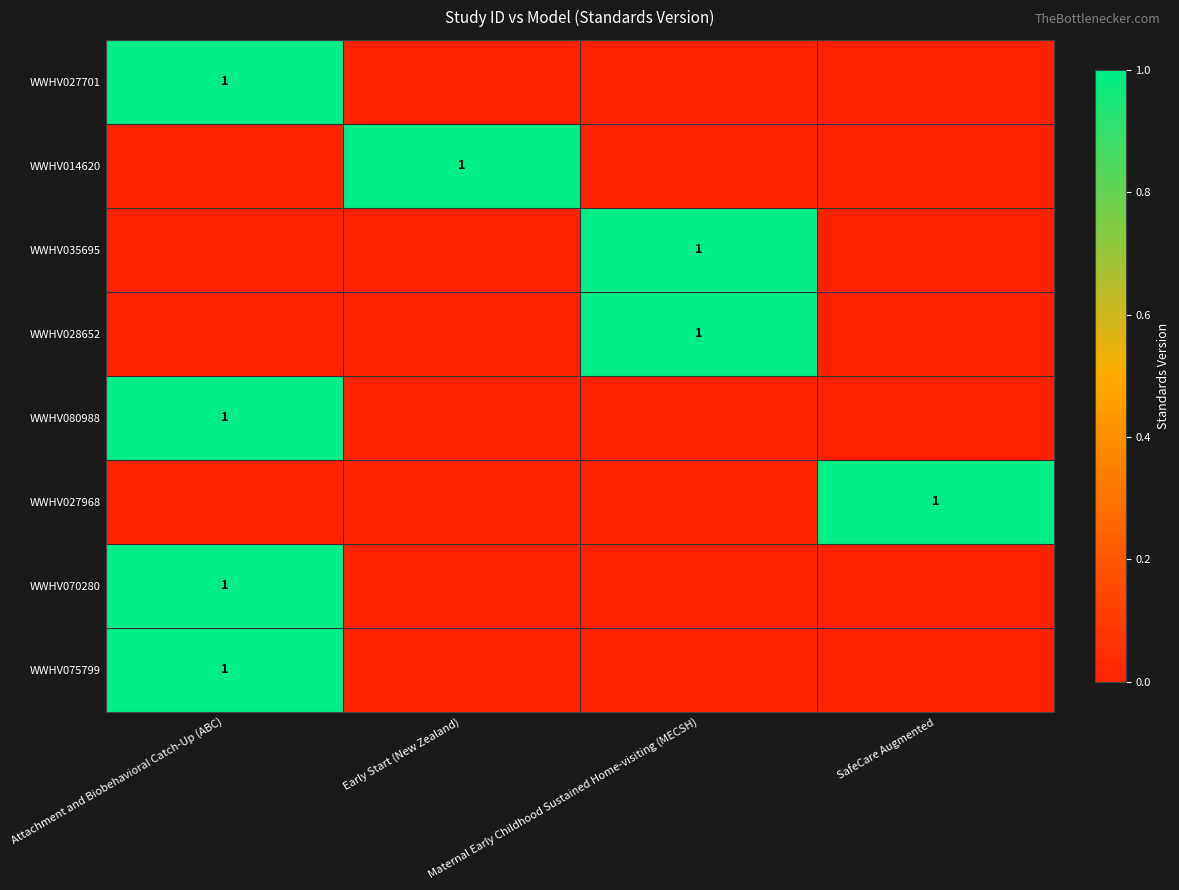

Is it true that WWHV027701 equals 1 at Attachment and Biobehavioral Catch-Up (ABC)?

True